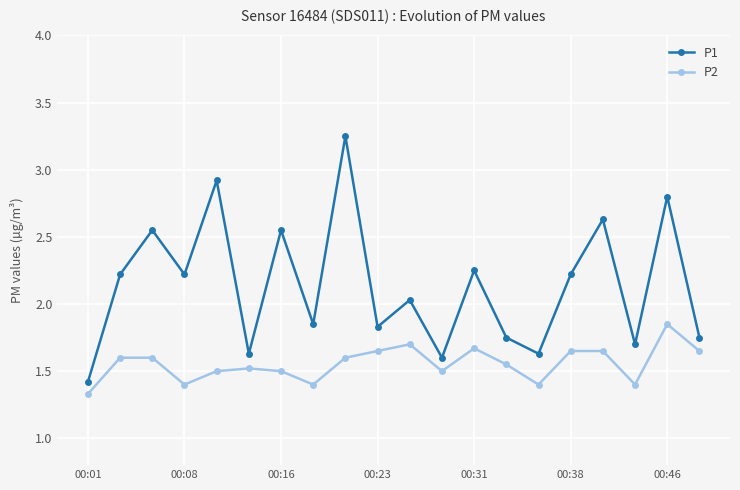

Count the number of data series in this chart.

2